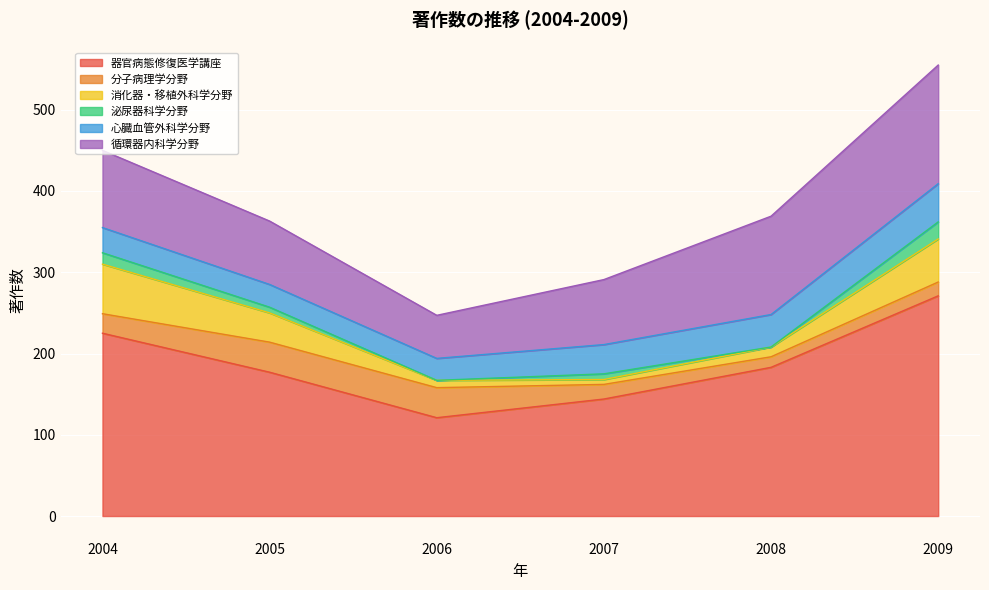

Which series has the widest spread of values?

器官病態修復医学講座